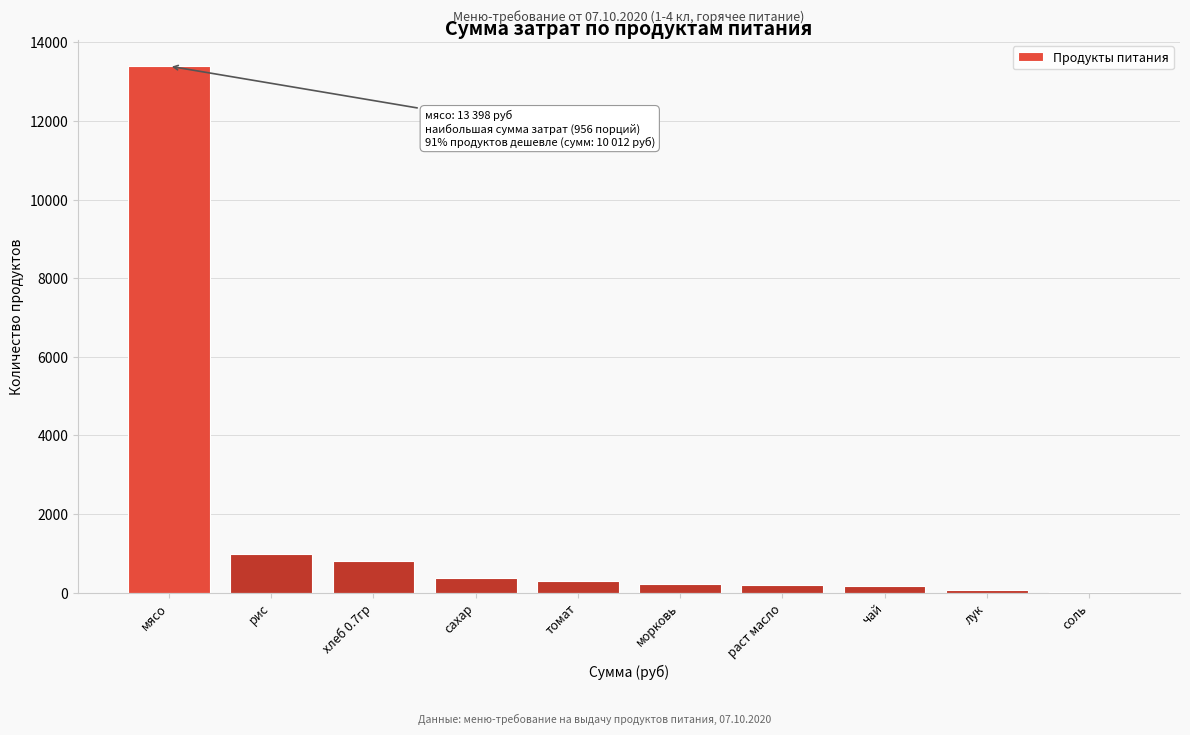

What is the greatest value displayed?

13398.0